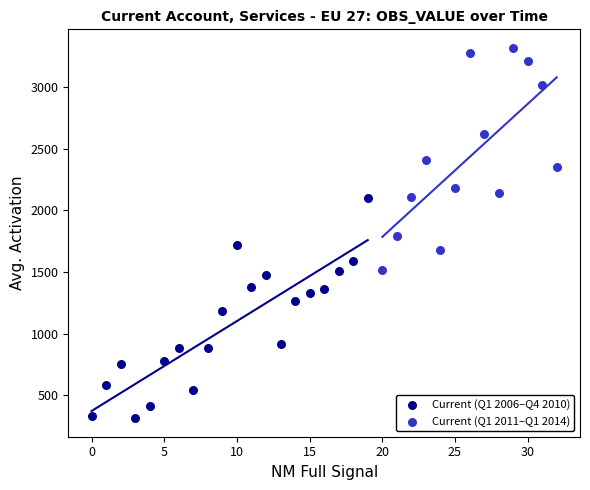

Which series contains the highest Y value?

Current (Q1 2011–Q1 2014)